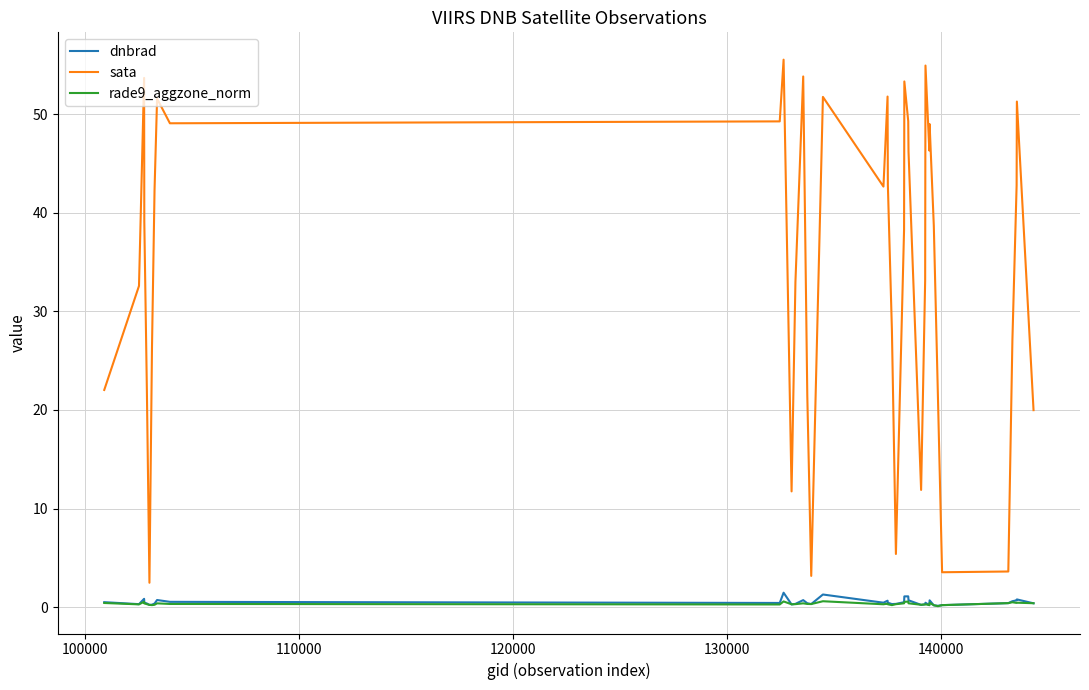

Which series has the largest range (max minus min)?

sata